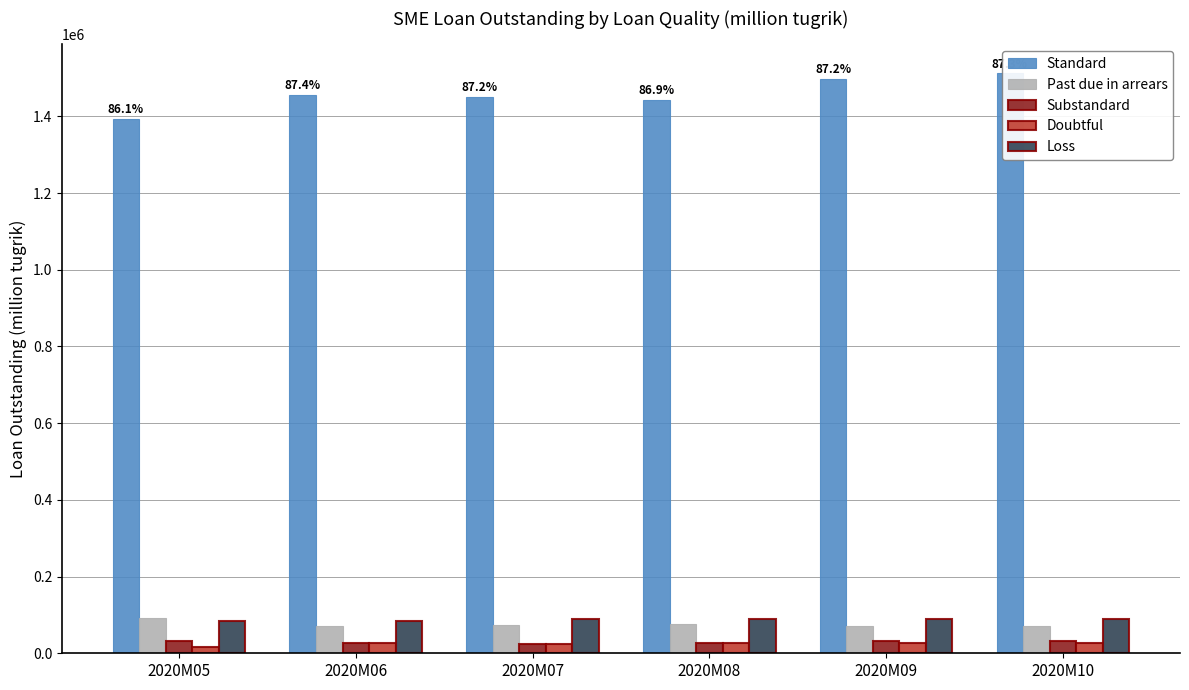

How many bars are there in each group?

5